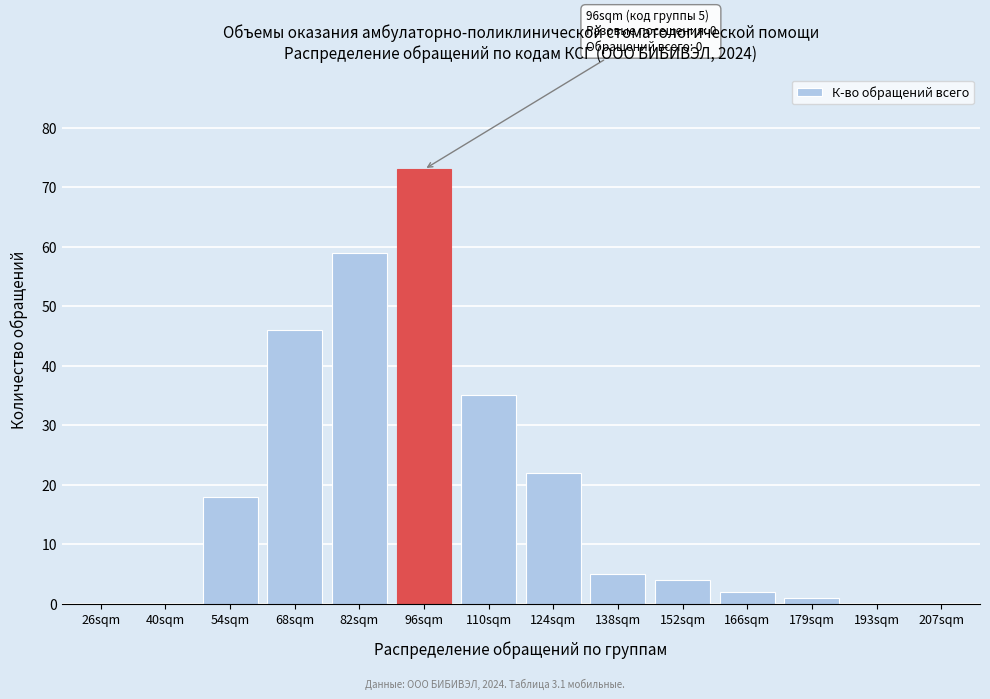

Reading right to left, transcribe all the data shown in this chart.

207sqm=0	193sqm=0	179sqm=1	166sqm=2	152sqm=4	138sqm=5	124sqm=22	110sqm=35	96sqm=73	82sqm=59	68sqm=46	54sqm=18	40sqm=0	26sqm=0